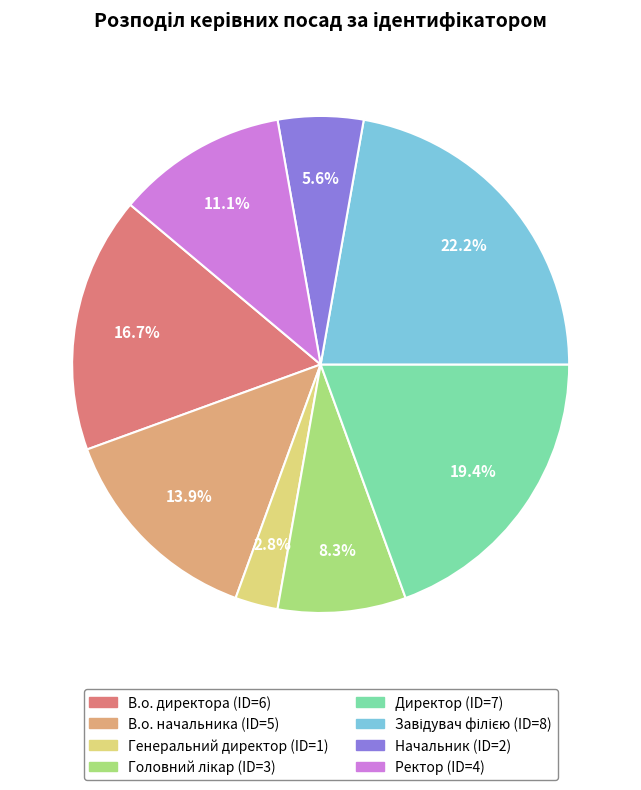

To the nearest percent, what is the difference between the largest and smallest slice percentages?

19%